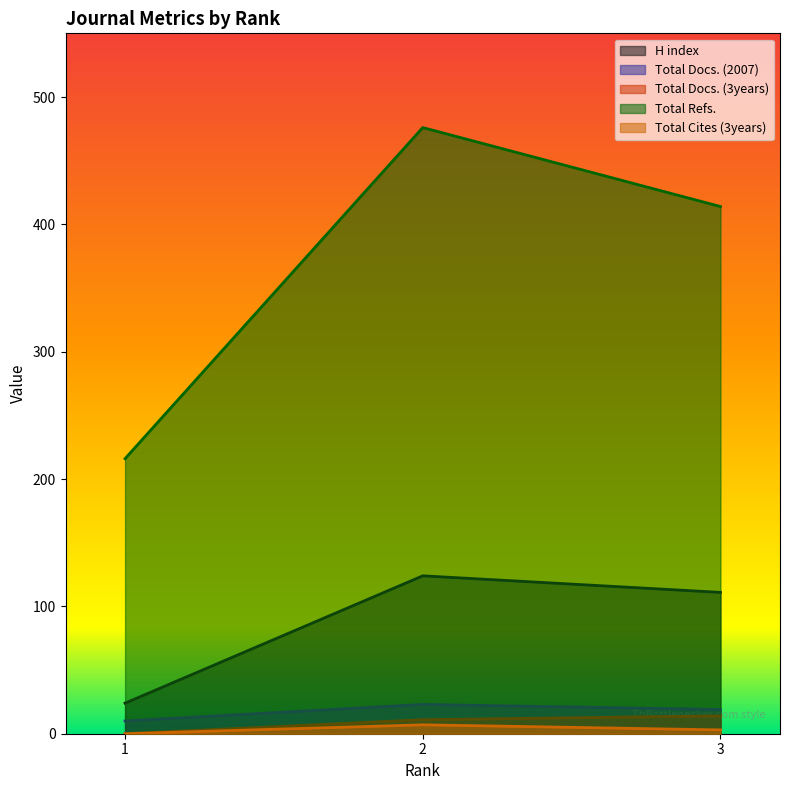

Reading right to left, transcribe all the data shown in this chart.

H index: 1=24	2=124	3=111
Total Docs. (2007): 1=10	2=23	3=19
Total Docs. (3years): 1=0	2=11	3=14
Total Refs.: 1=216	2=476	3=414
Total Cites (3years): 1=0	2=7	3=3